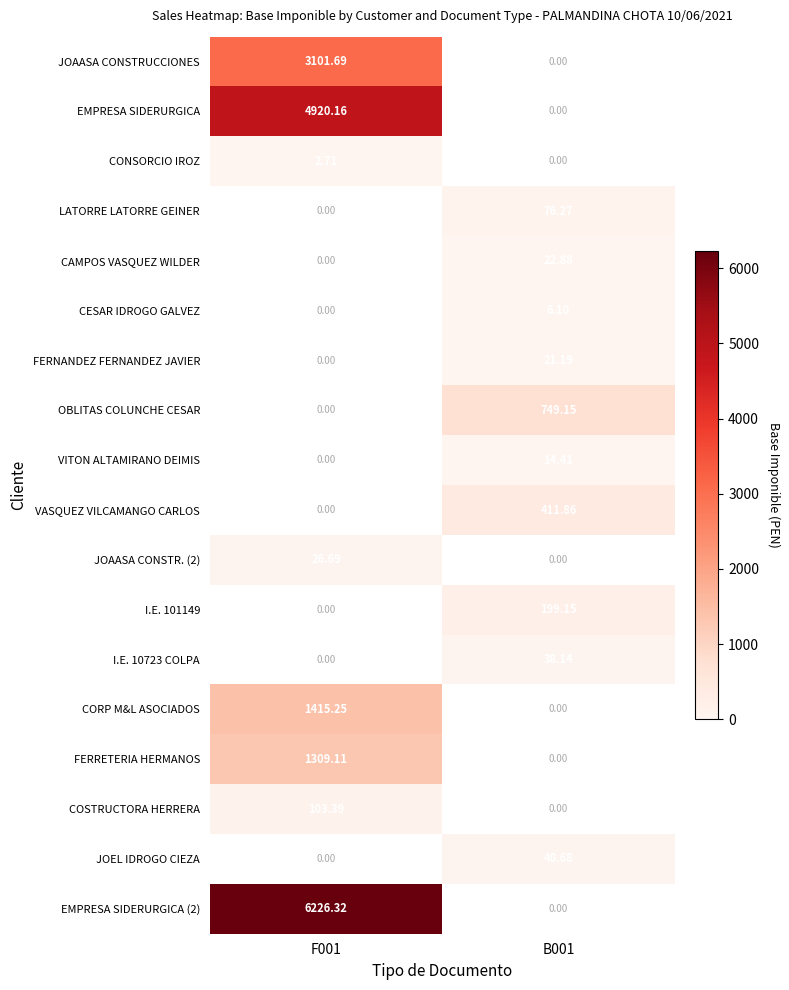

Is the value of CAMPOS VASQUEZ WILDER at B001 greater than the value of CORP M&L ASOCIADOS at F001?

No